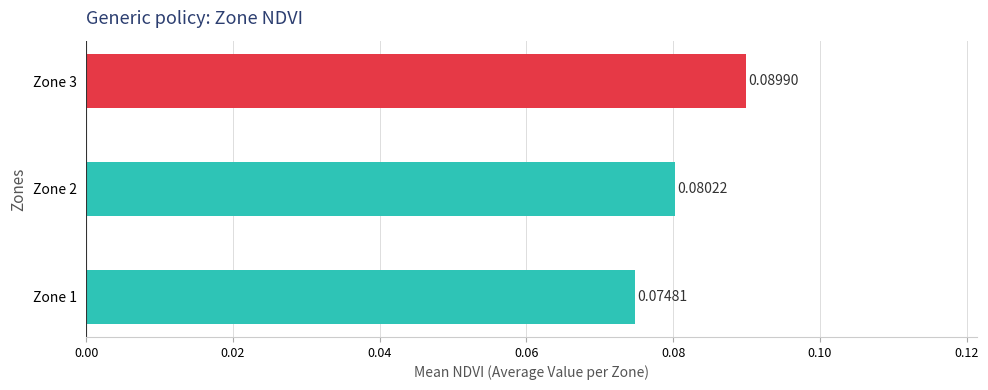

Are the bars horizontal?

Yes